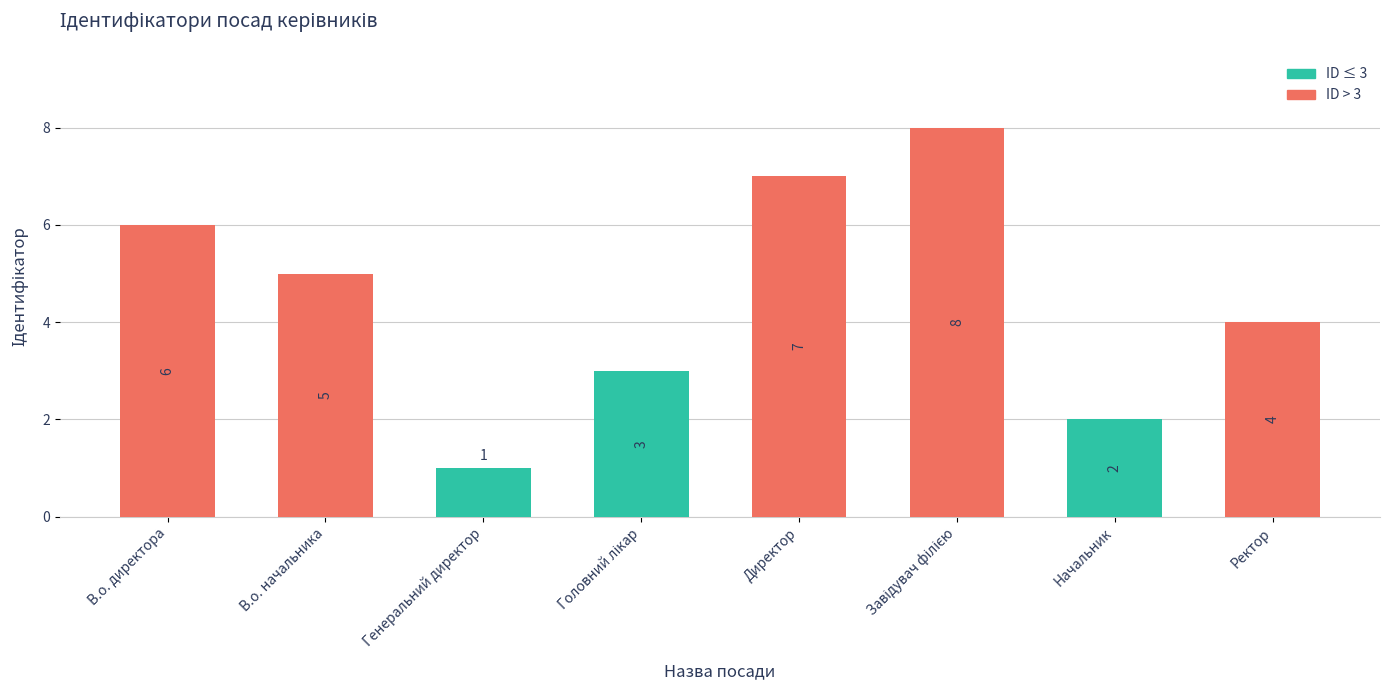

Reading left to right, what are all the values shown in this chart?

6	5	1	3	7	8	2	4